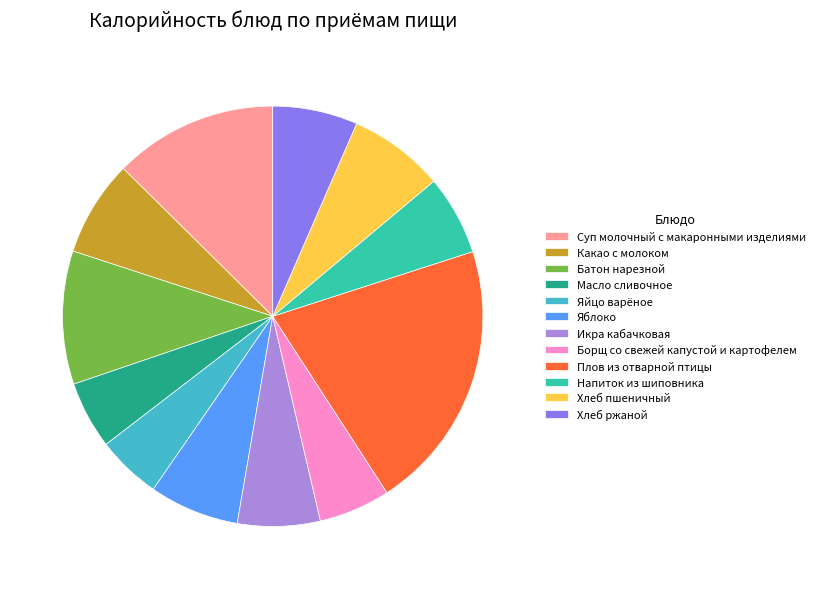

Is the sum of Хлеб пшеничный and Яблоко greater than half?

No